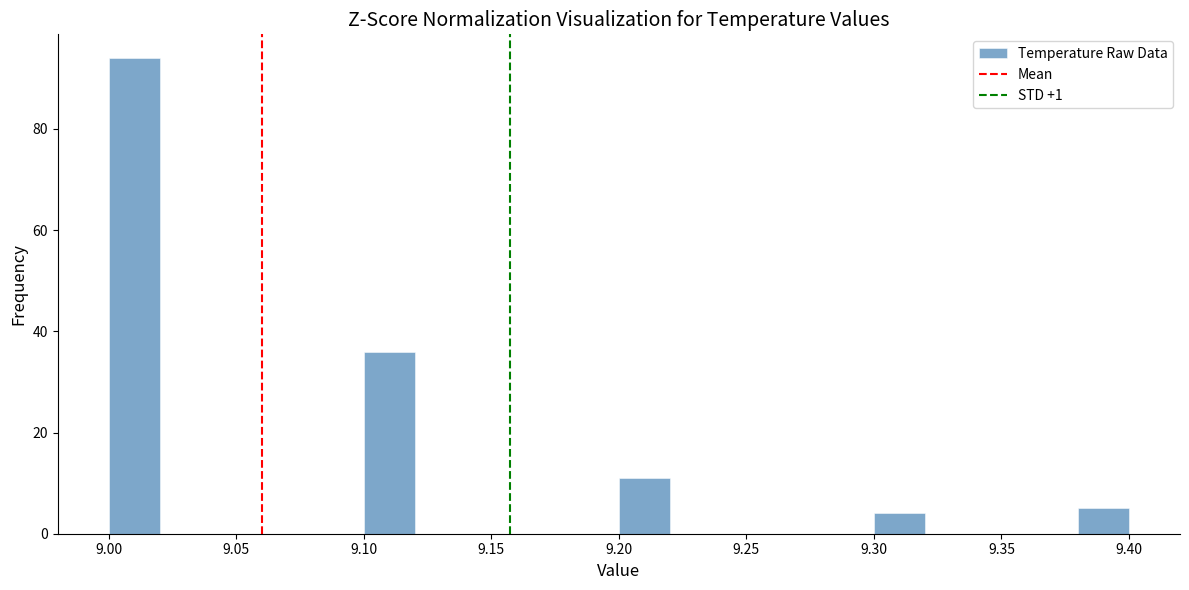

Reading left to right, transcribe this chart: for each bar, give the range it covers on the x-axis and its height. The values are not printed on the chart, so give them approximately, as read against the axis.

9.00 to 9.02: 94
9.02 to 9.04: 0
9.04 to 9.06: 0
9.06 to 9.08: 0
9.08 to 9.10: 0
9.10 to 9.12: 36
9.12 to 9.14: 0
9.14 to 9.16: 0
9.16 to 9.18: 0
9.18 to 9.20: 0
9.20 to 9.22: 12
9.22 to 9.24: 0
9.24 to 9.26: 0
9.26 to 9.28: 0
9.28 to 9.30: 0
9.30 to 9.32: 4
9.32 to 9.34: 0
9.34 to 9.36: 0
9.36 to 9.38: 0
9.38 to 9.40: 6